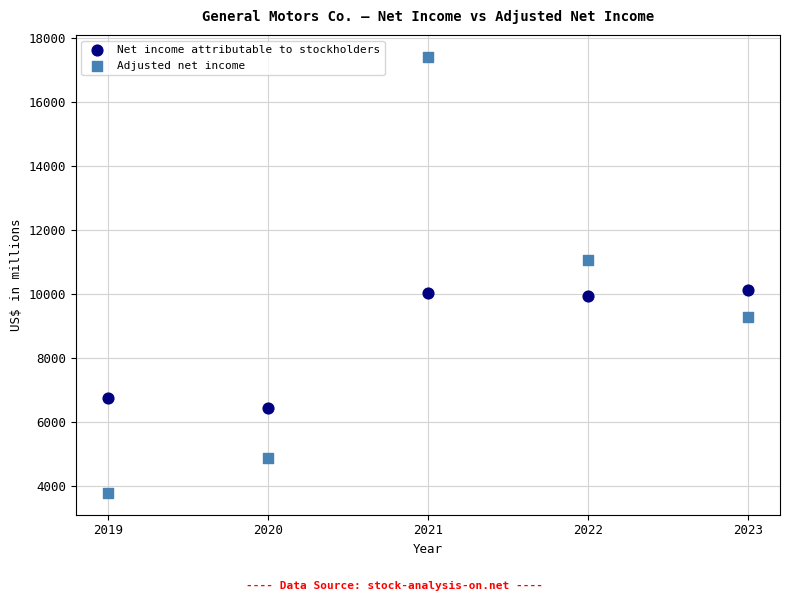

Which series contains the highest Y value?

Adjusted net income